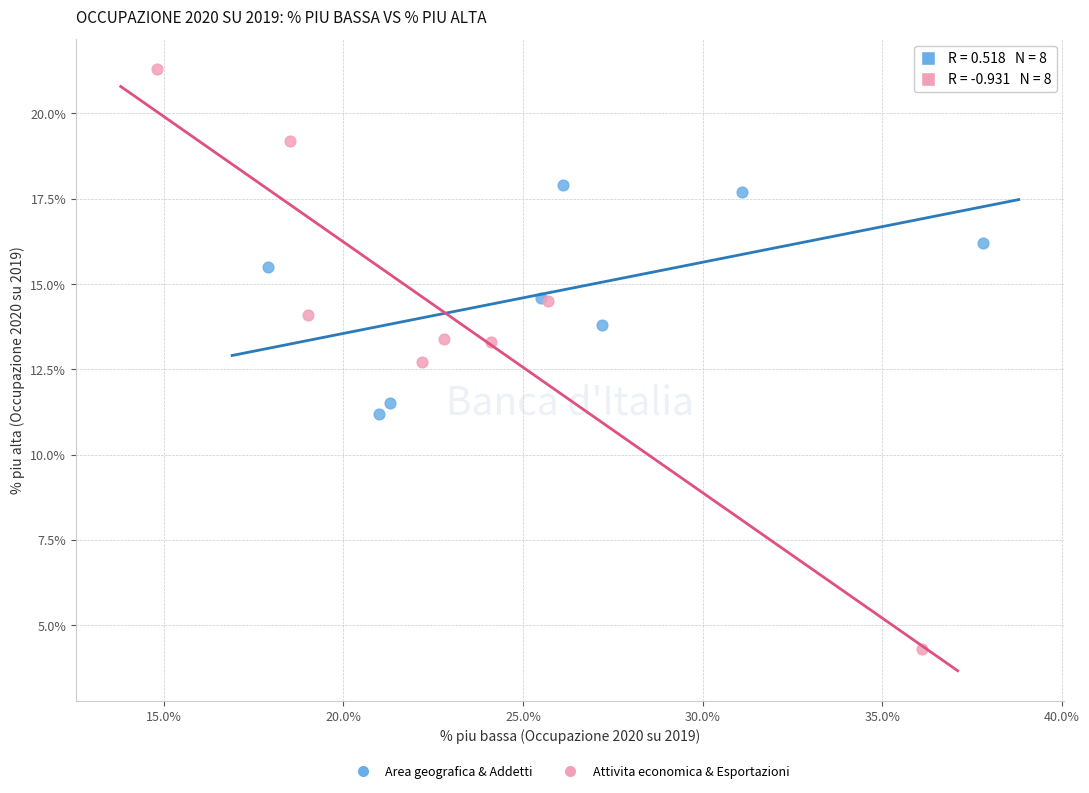

Which series contains the lowest Y value?

Attivita economica & Esportazioni